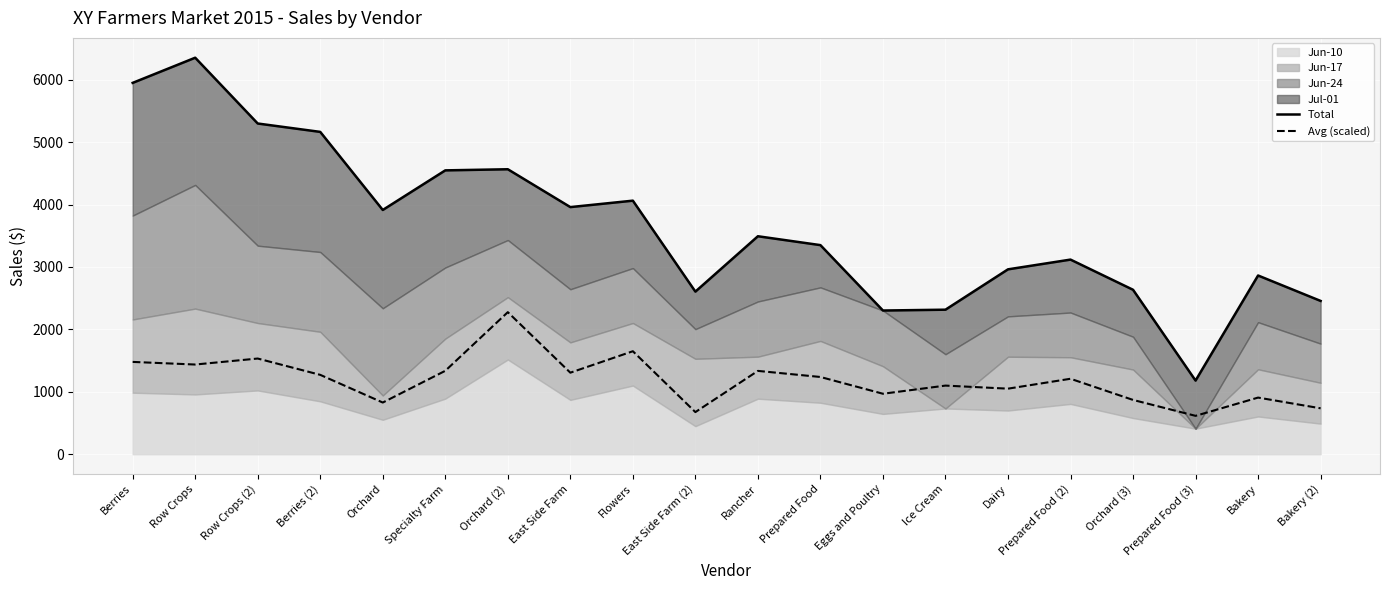

What value does the Avg (scaled) series have at Rancher?

1335.0